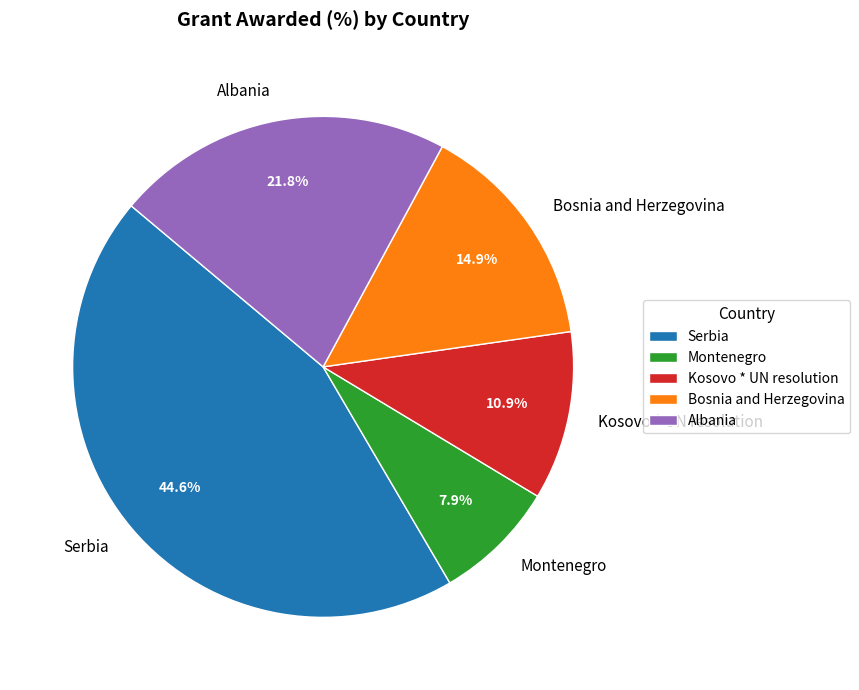

How many segments does this pie chart have?

5